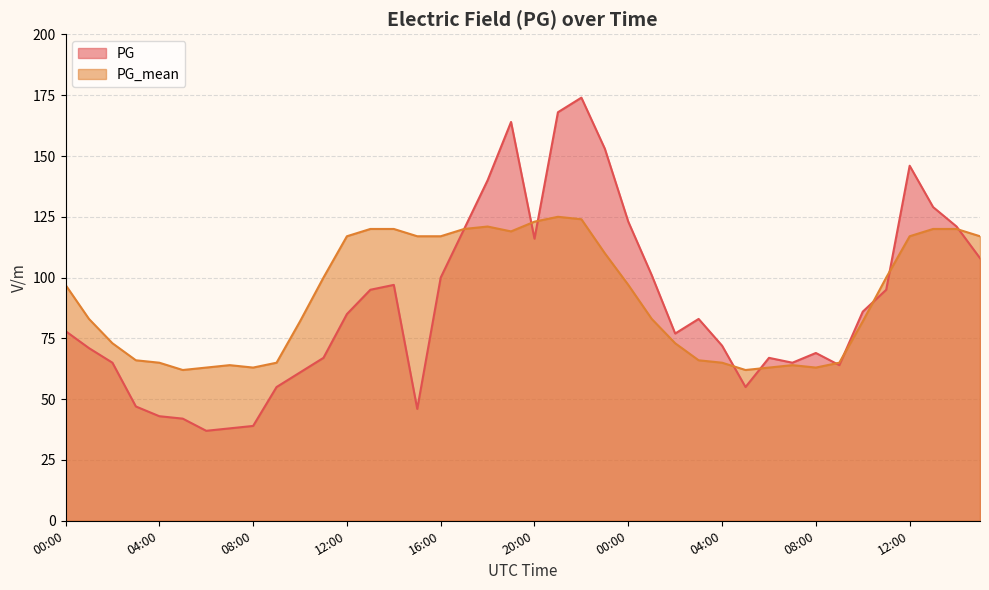

Which label corresponds to the smallest value in the chart?

06:00